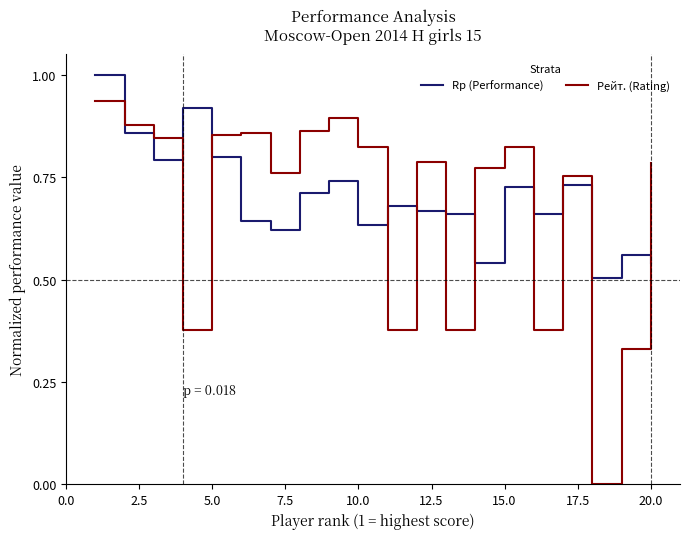

What is the maximum value for Rp (Performance)?

1.0